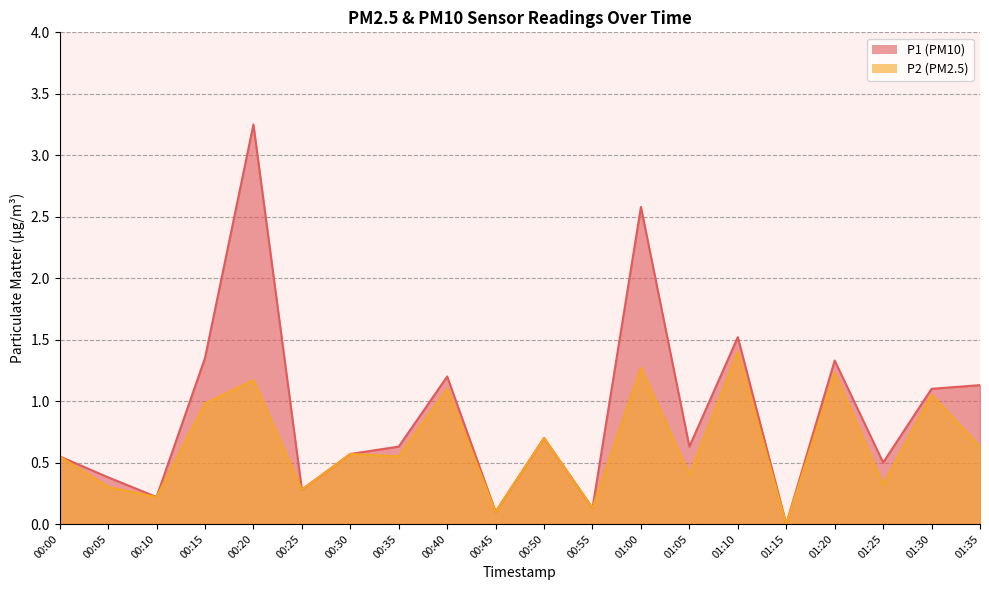

What is the highest value of the P1 series?

3.2